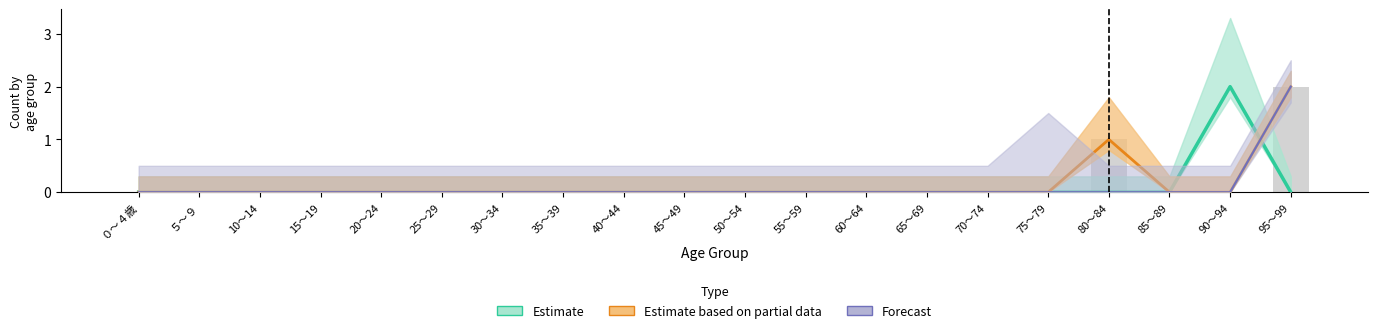

What is the label of the 11th bar from the left?

50～54